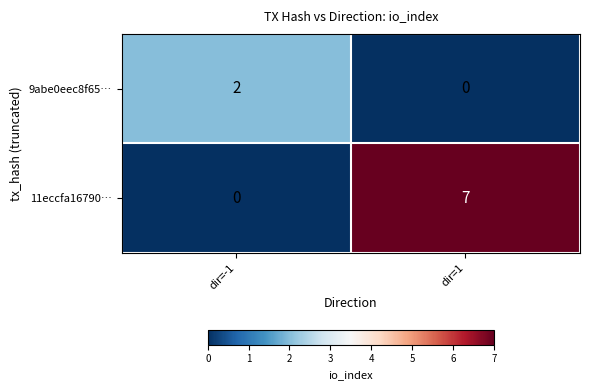

Rank the series by their maximum value, from lowest to highest.

9abe0eec8f65…, 11eccfa16790…